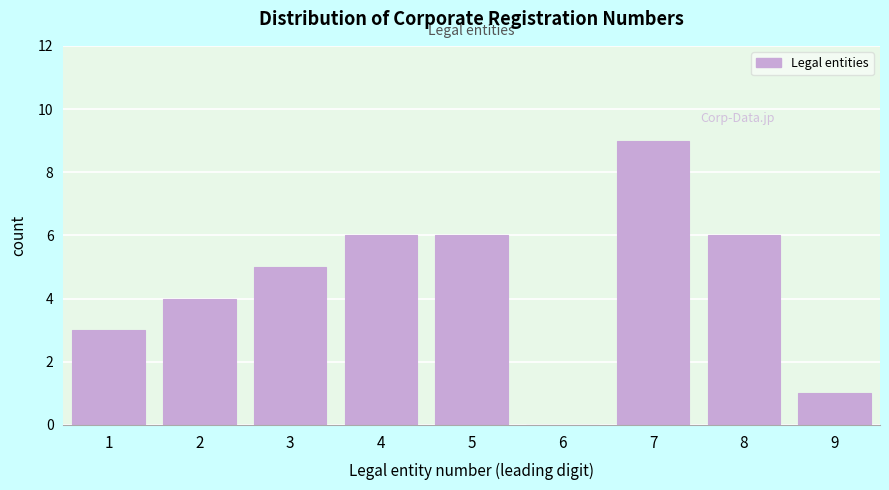

Reading left to right, transcribe all the data shown in this chart.

1=3	2=4	3=5	4=6	5=6	6=0	7=9	8=6	9=1